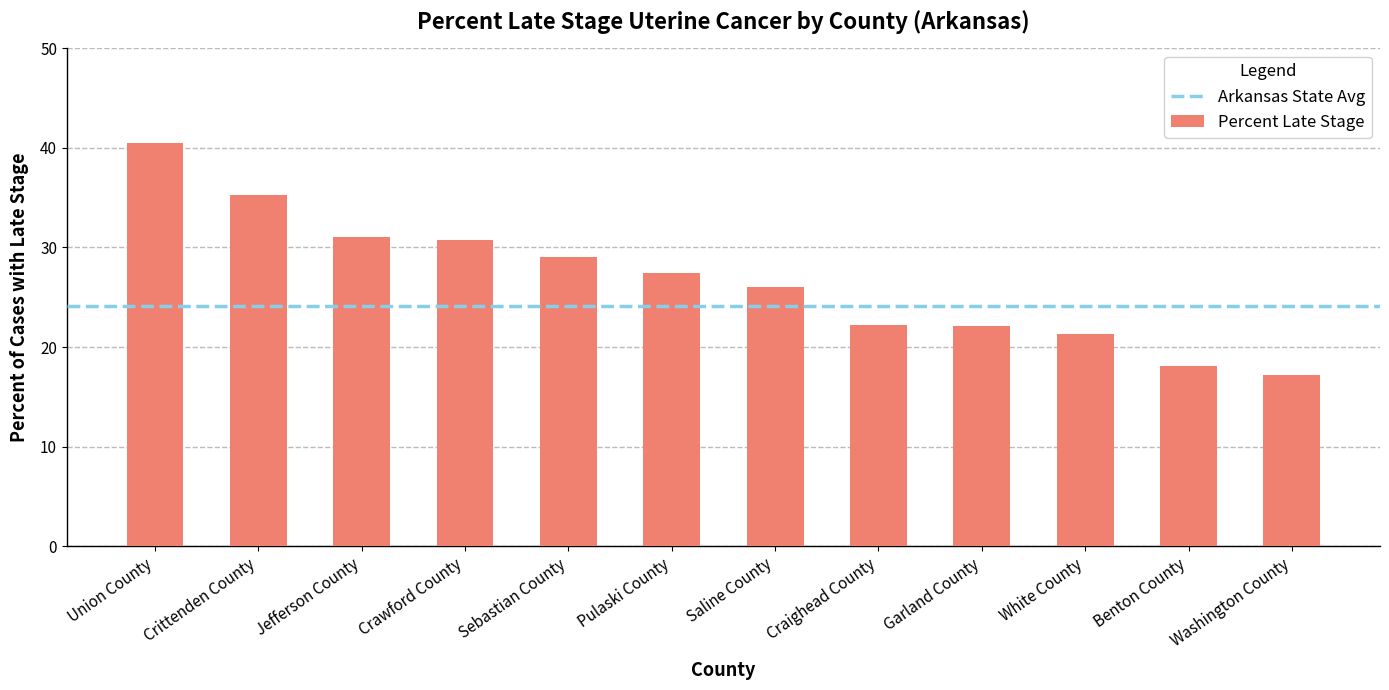

What is the maximum value shown in the chart?

40.5